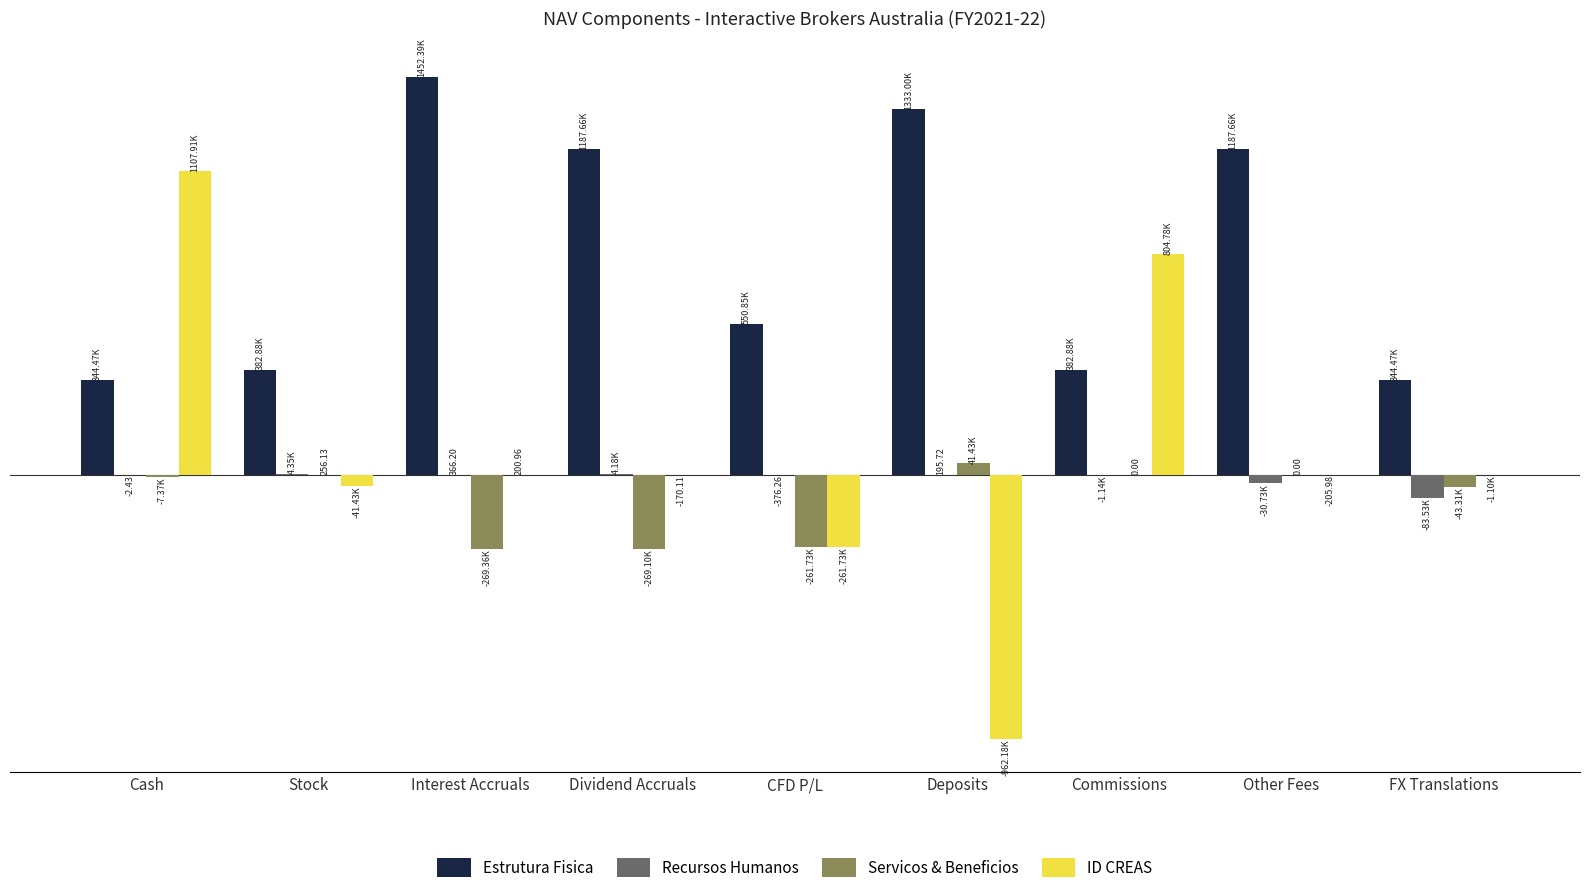

What are all the series names shown in the legend?

Estrutura Fisica, Recursos Humanos, Servicos & Beneficios, ID CREAS